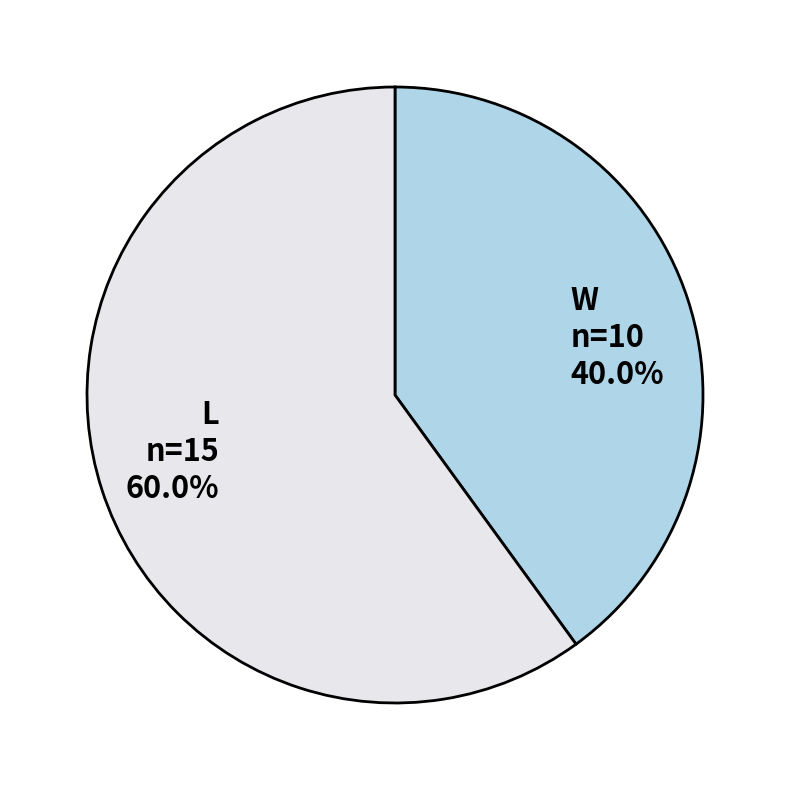

Do W and L together represent more than half of the pie?

Yes